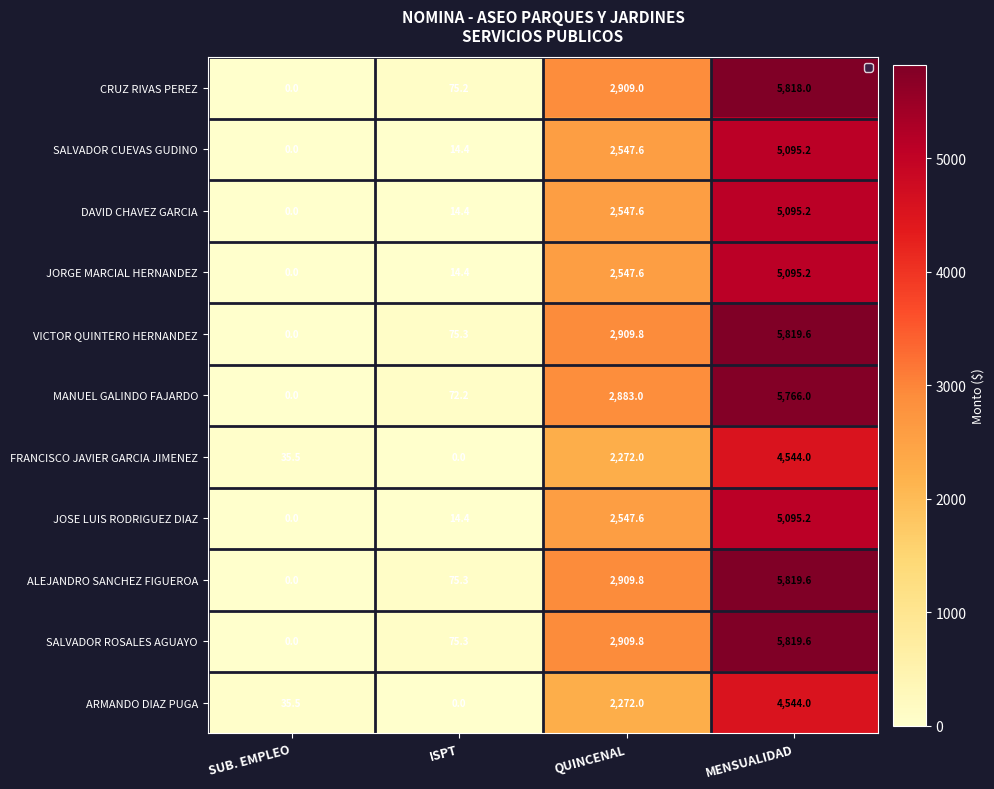

Is the value of MANUEL GALINDO FAJARDO at ISPT greater than the value of FRANCISCO JAVIER GARCIA JIMENEZ at MENSUALIDAD?

No